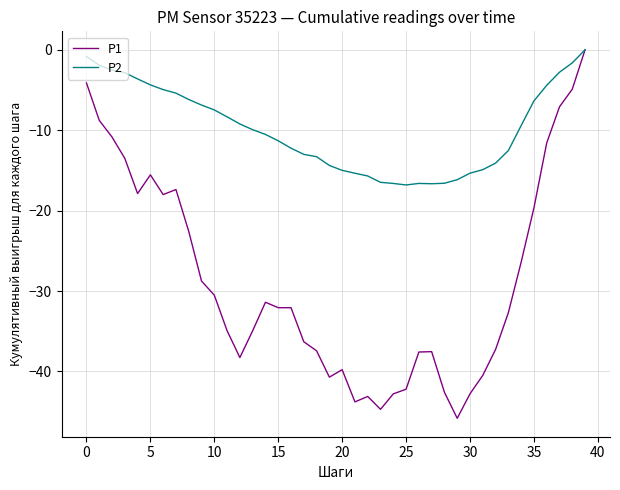

Which series has the largest total across all categories?

P2